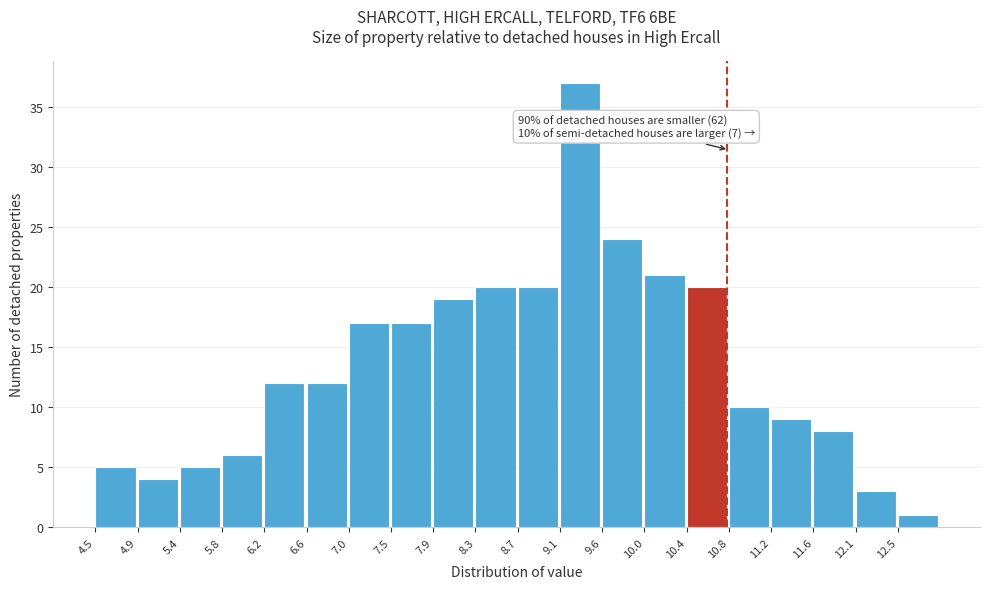

Which range on the x-axis has the tallest bar?

9.15 to 9.55